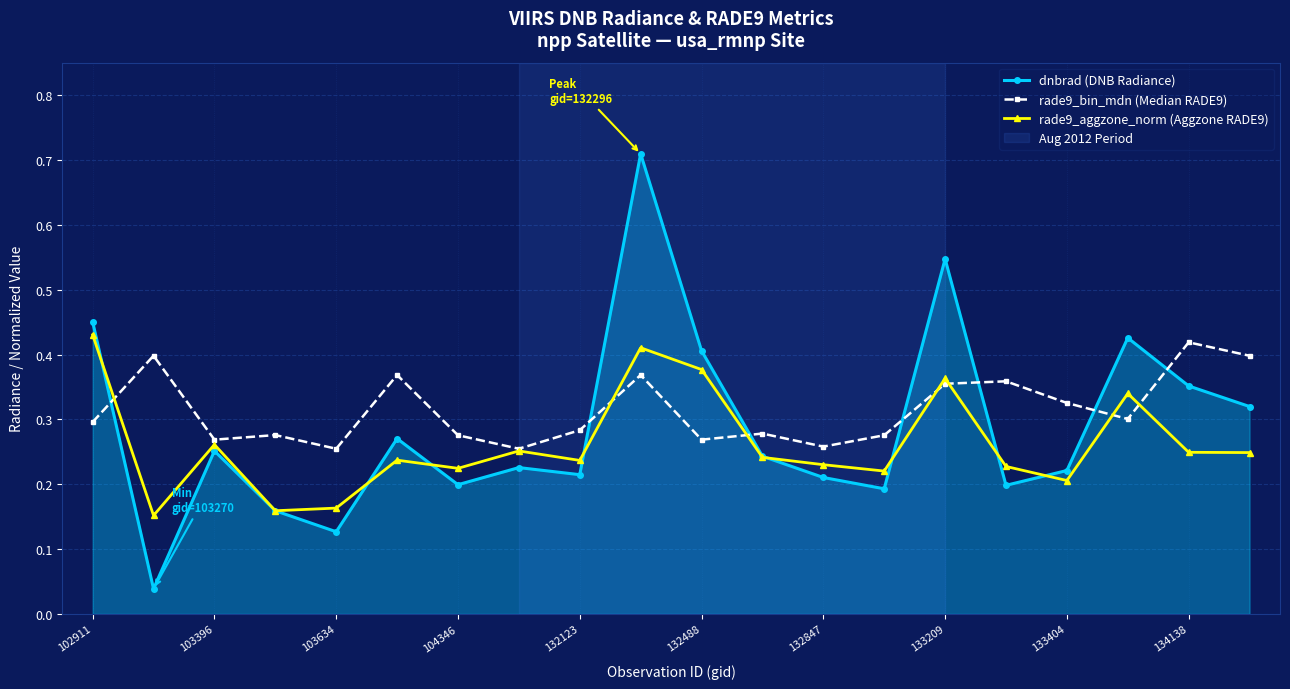

After their last crossing, which series has the higher values: rade9_bin_mdn (Median RADE9) or dnbrad (DNB Radiance)?

rade9_bin_mdn (Median RADE9)